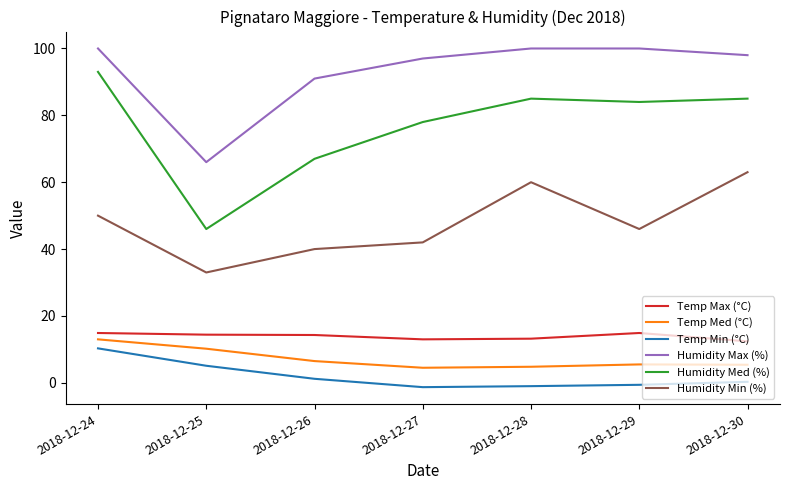

What is the total value across all series at 2018-12-25?

174.7